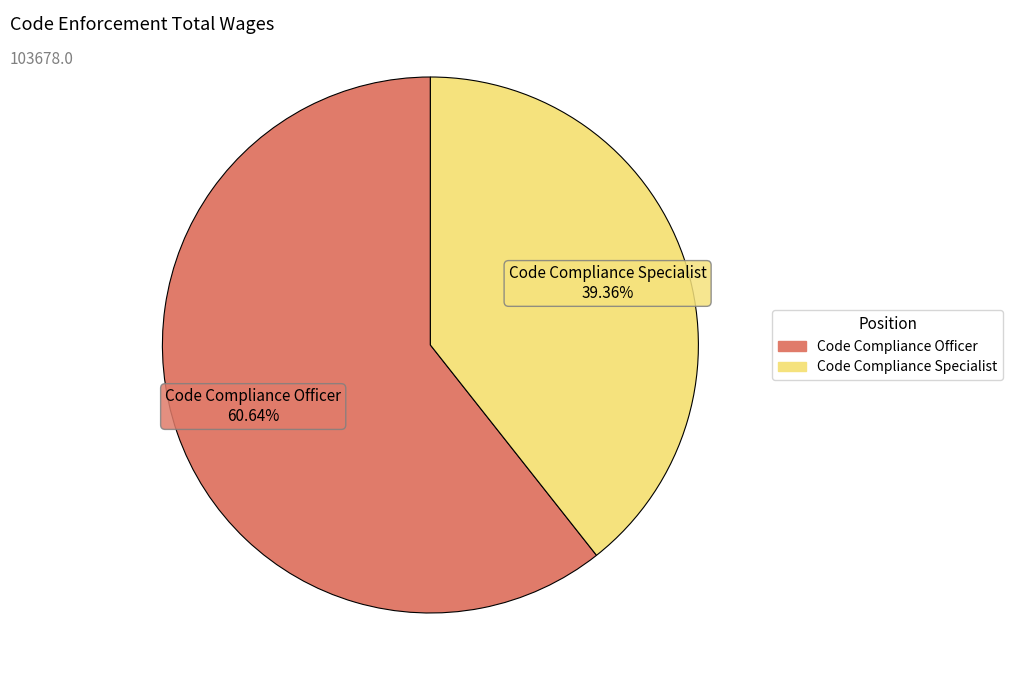

Does Code Compliance Officer represent more than half of the total?

Yes